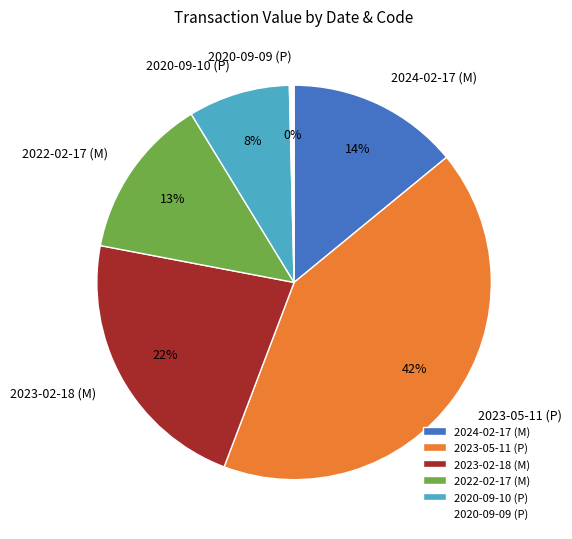

Is the sum of 2024-02-17 (M) and 2020-09-09 (P) greater than half?

No